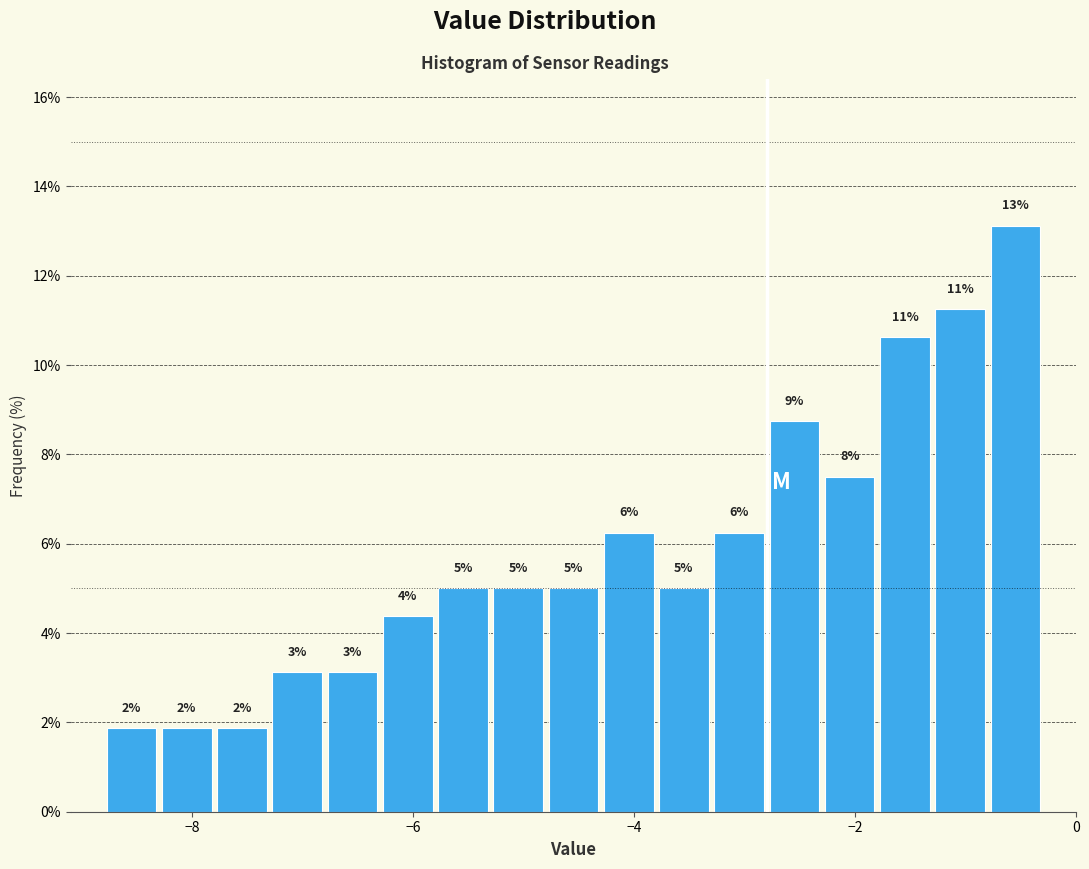

Around what value on the x-axis is the tallest bar? Give the approximate position of its centre, as read against the axis.

-0.6